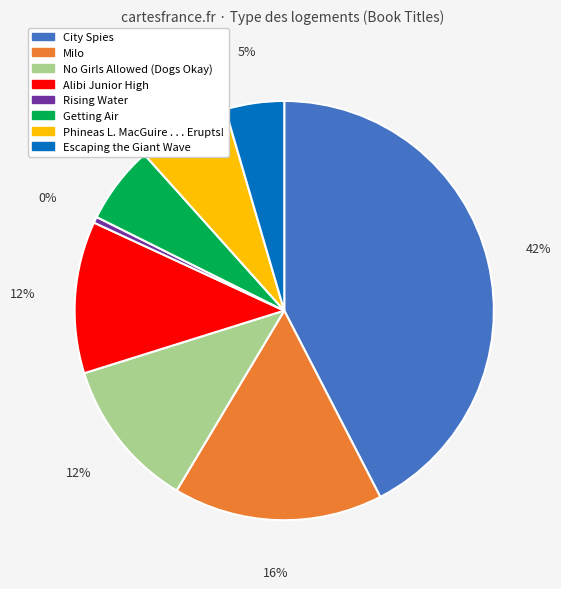

What percentage is the Getting Air slice, to the nearest percent?

6%